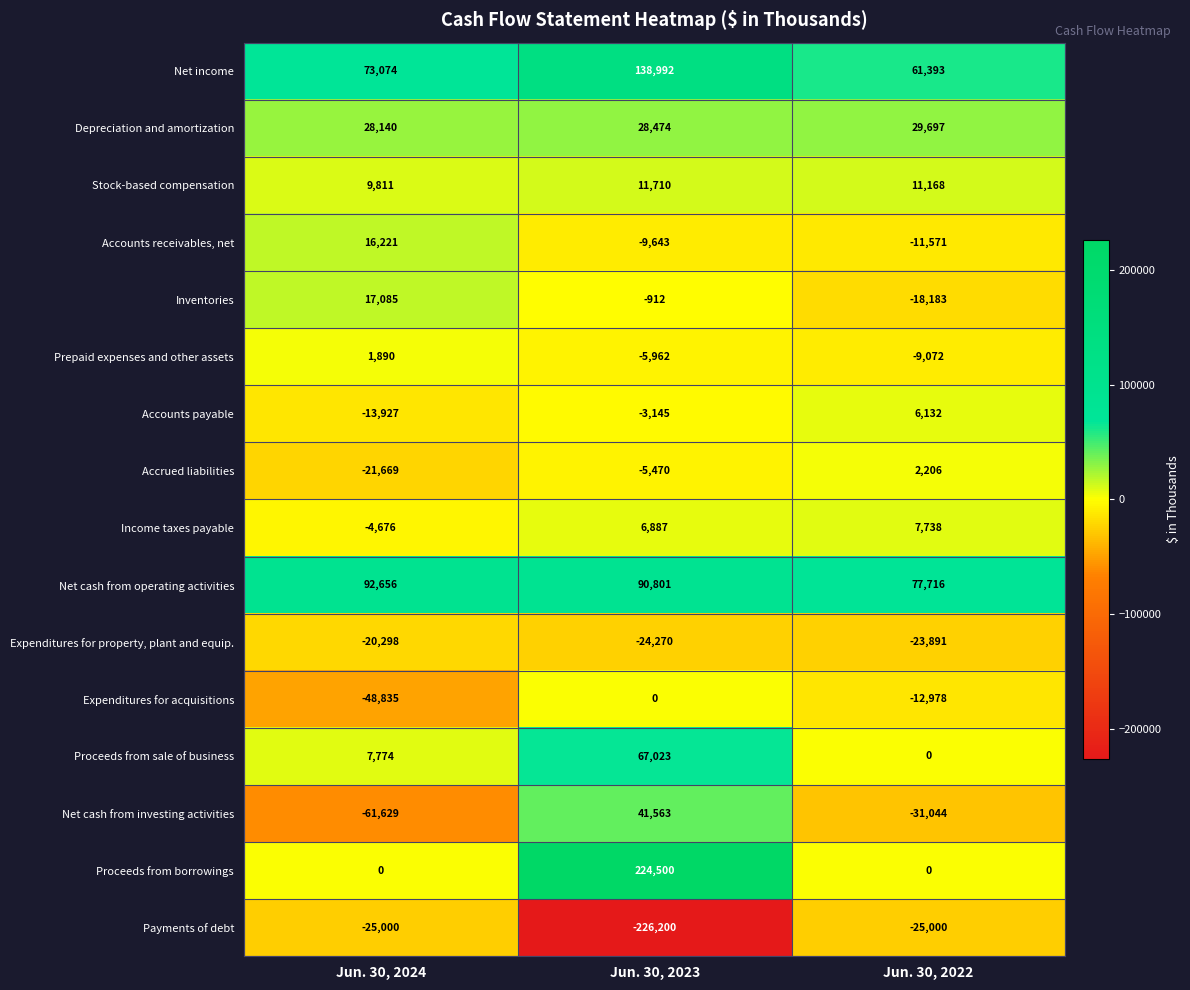

Between Jun. 30, 2024 and Jun. 30, 2022, which series saw the biggest shift?

Expenditures for acquisitions